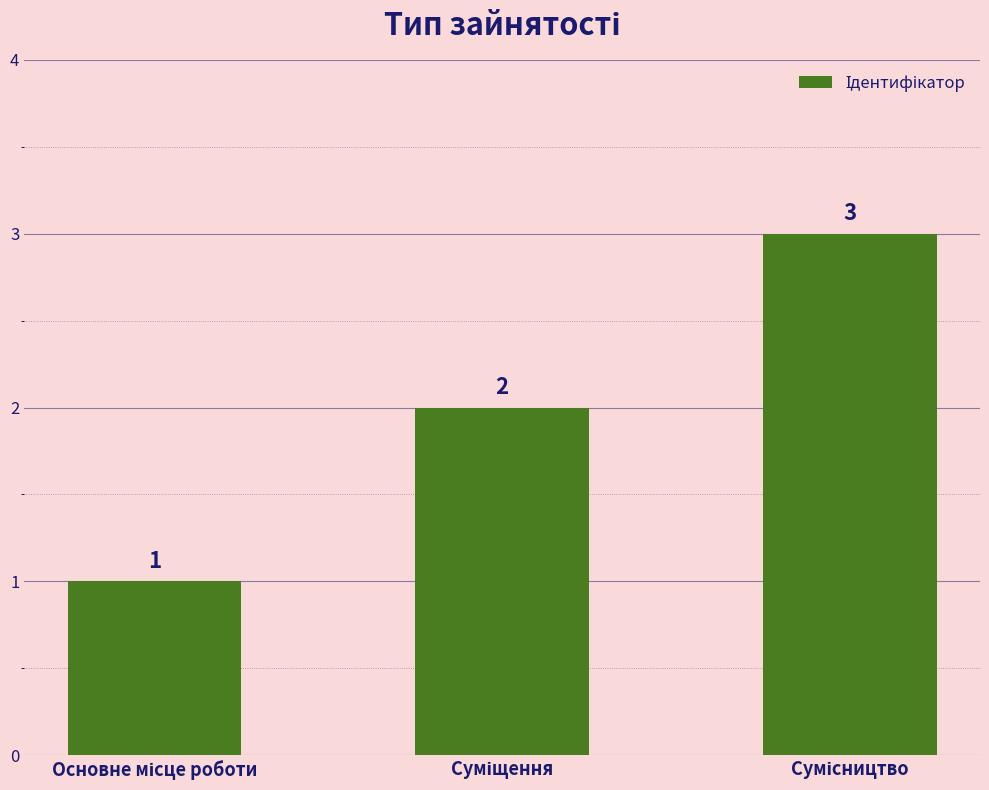

What is the value of the 1st bar from the left?

1